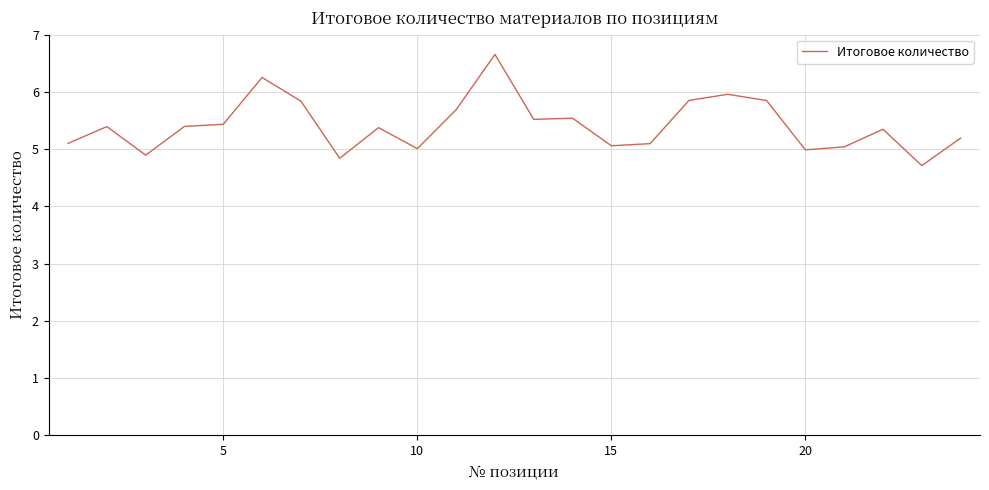

What is the greatest value displayed?

6.7